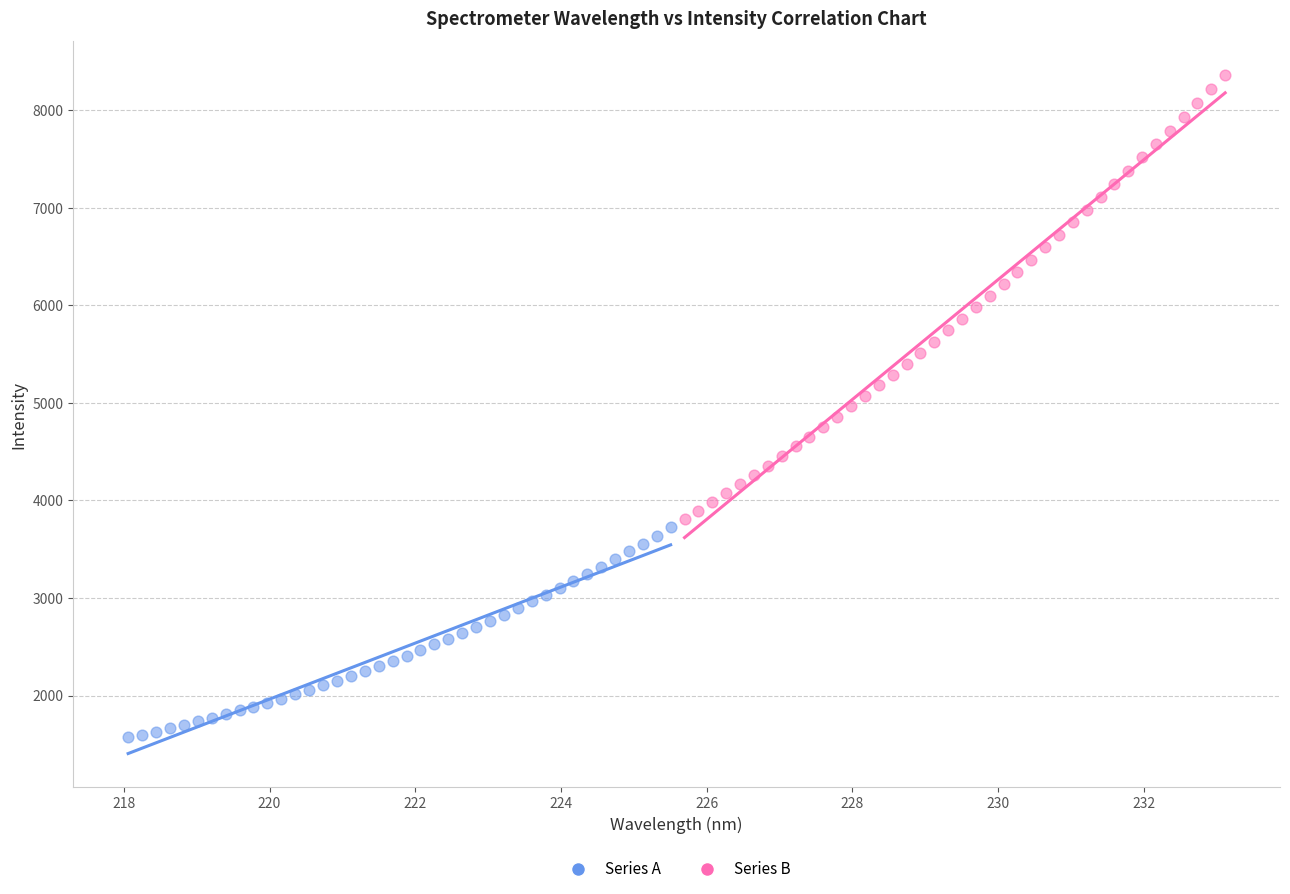

Which series has the largest Y range (max minus min)?

Series B